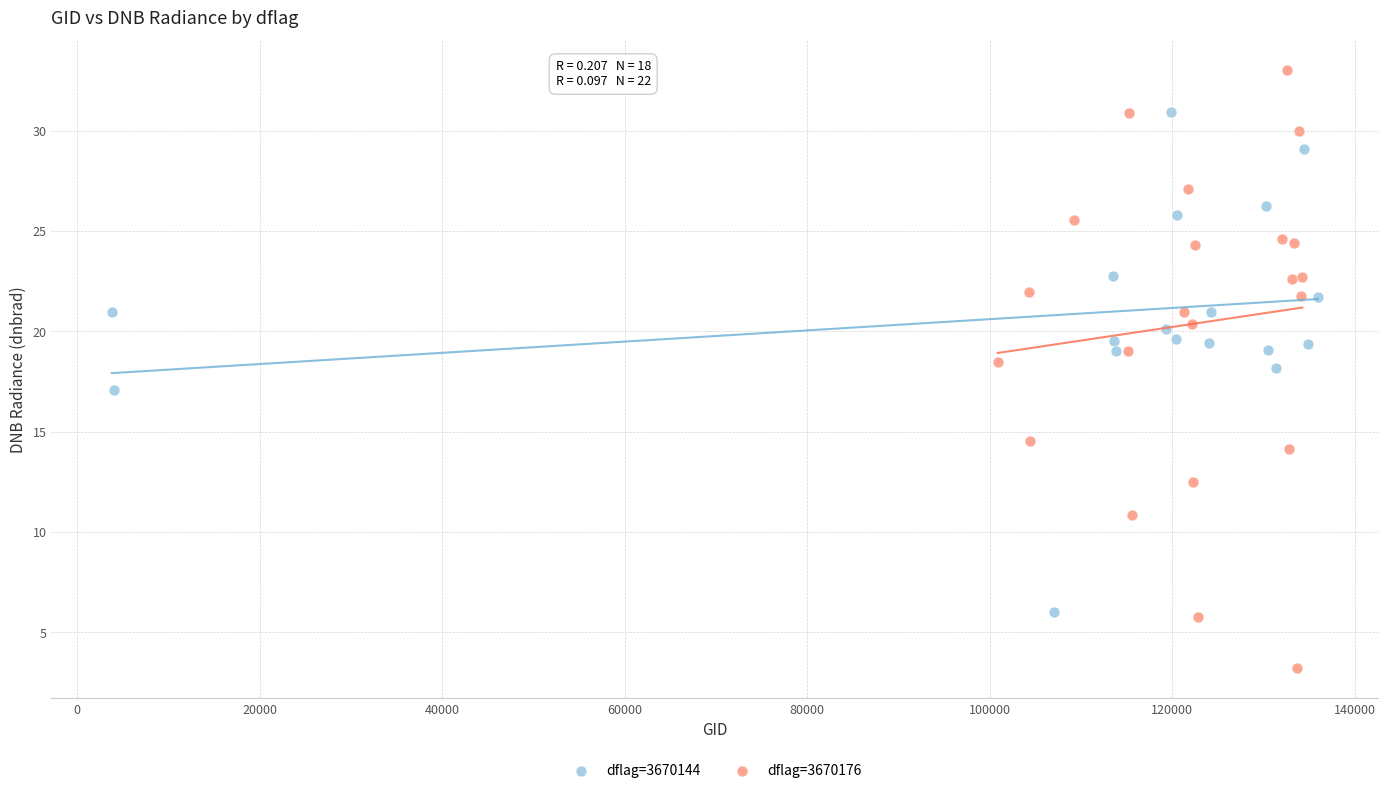

Which series contains the lowest Y value?

dflag=3670176